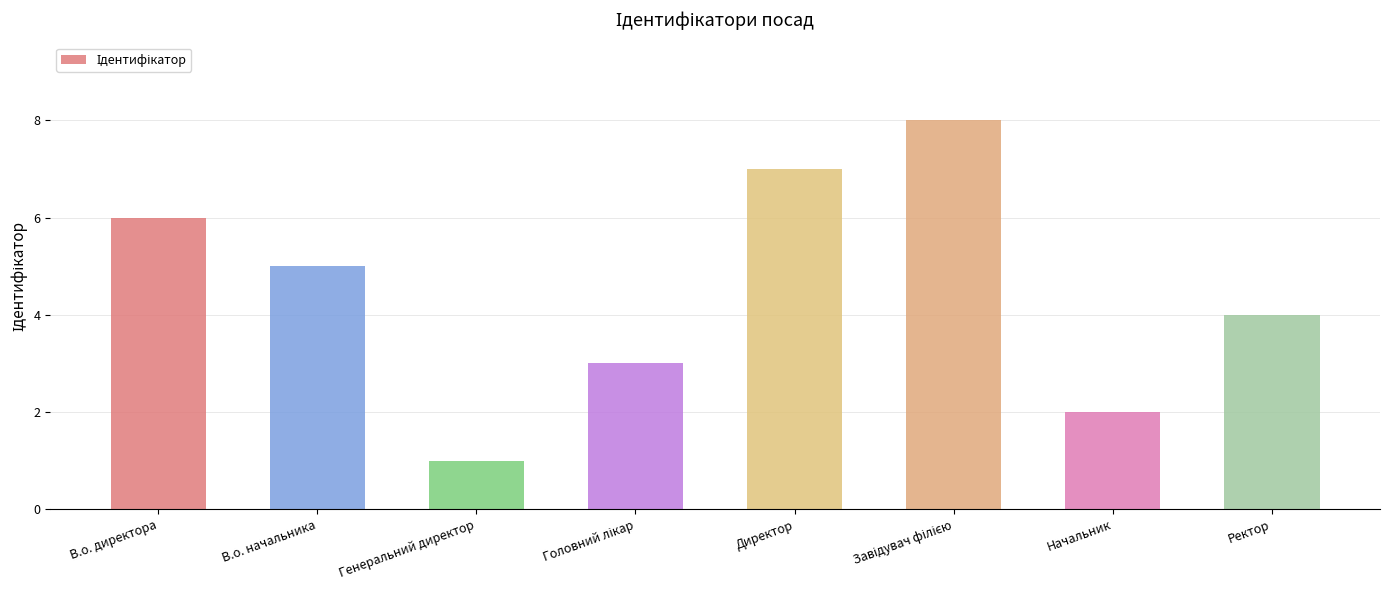

Between Директор and Начальник, which is larger?

Директор